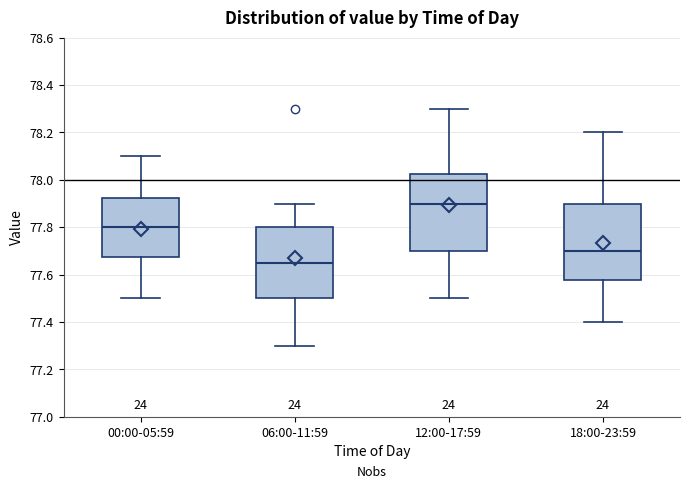

Which box's median line is the lowest?

06:00-11:59